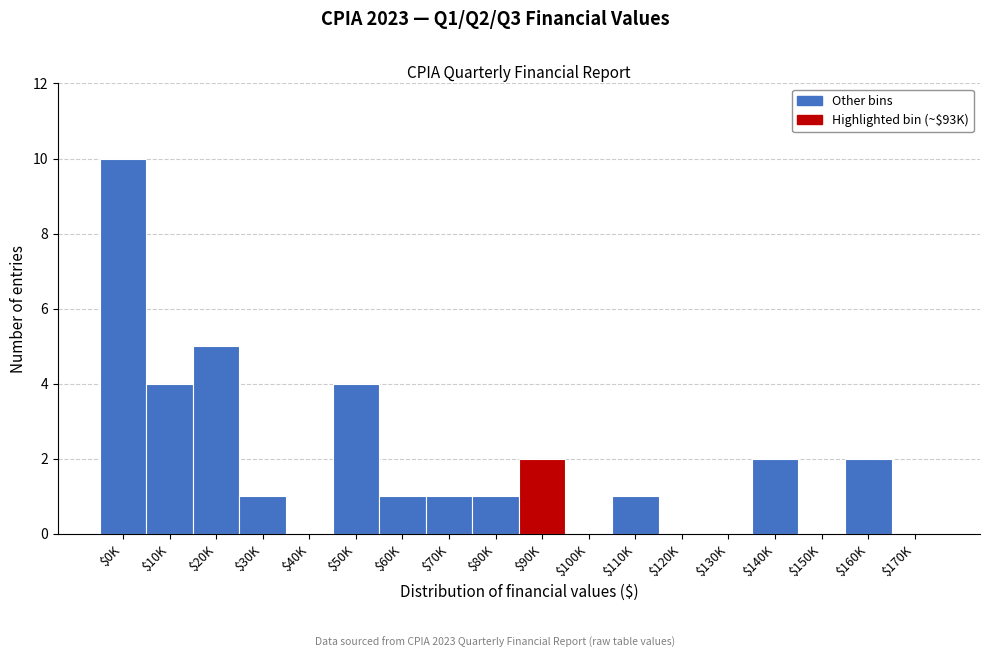

Which label corresponds to the largest value in the chart?

$0K